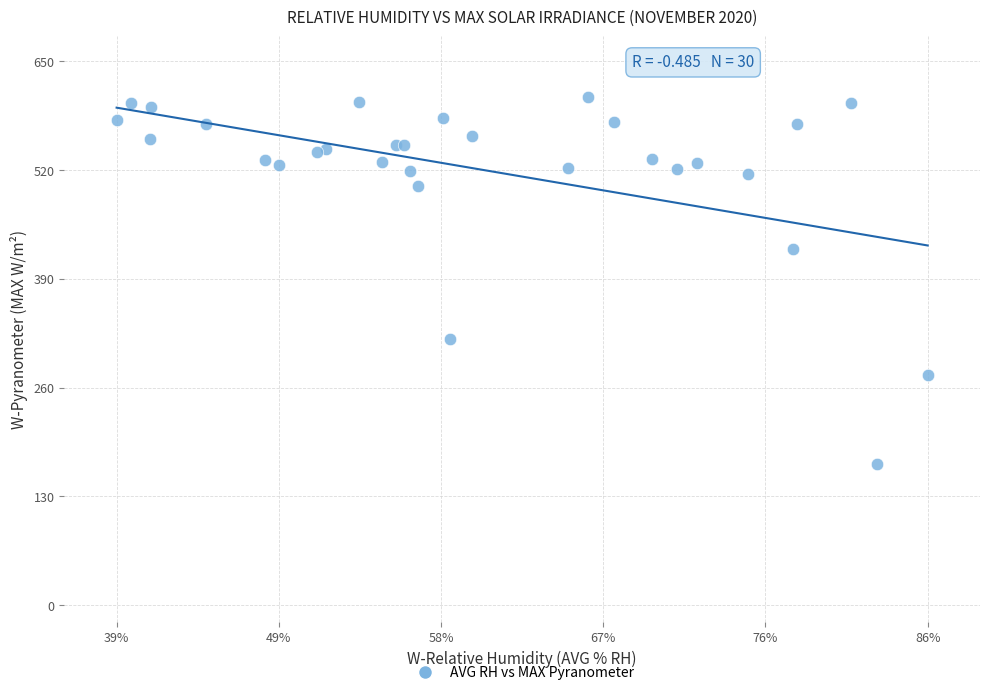

What Y value in the scatter plot is closest to 388?

425.6